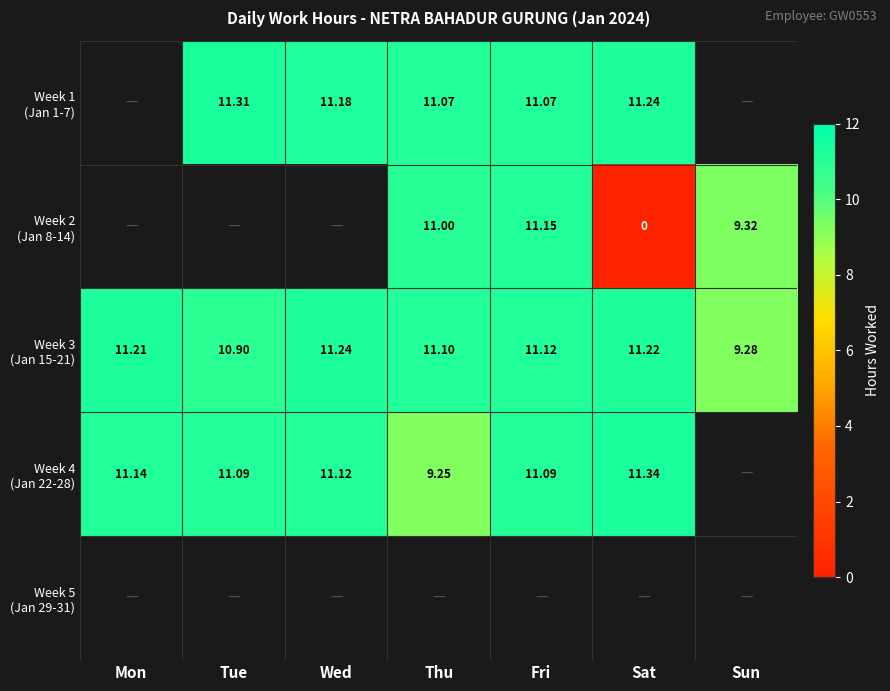

What is the maximum value shown in the chart?

11.3